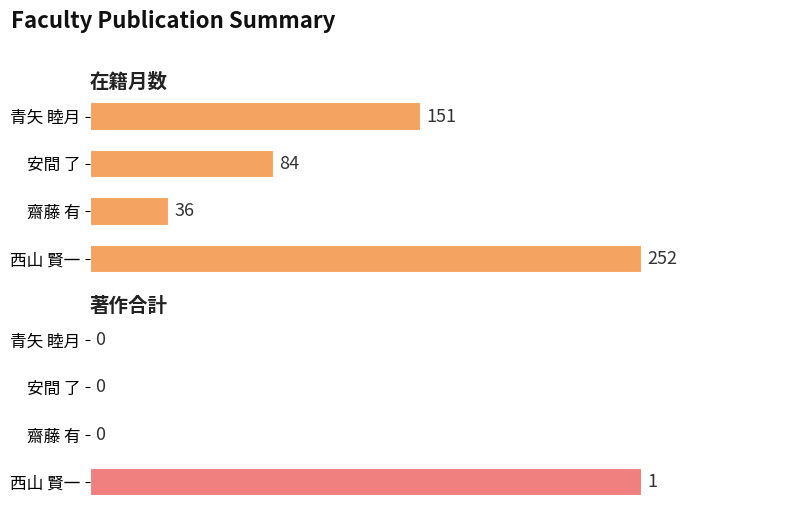

List the series in order of their overall mean, lowest first.

著作合計, 在籍月数